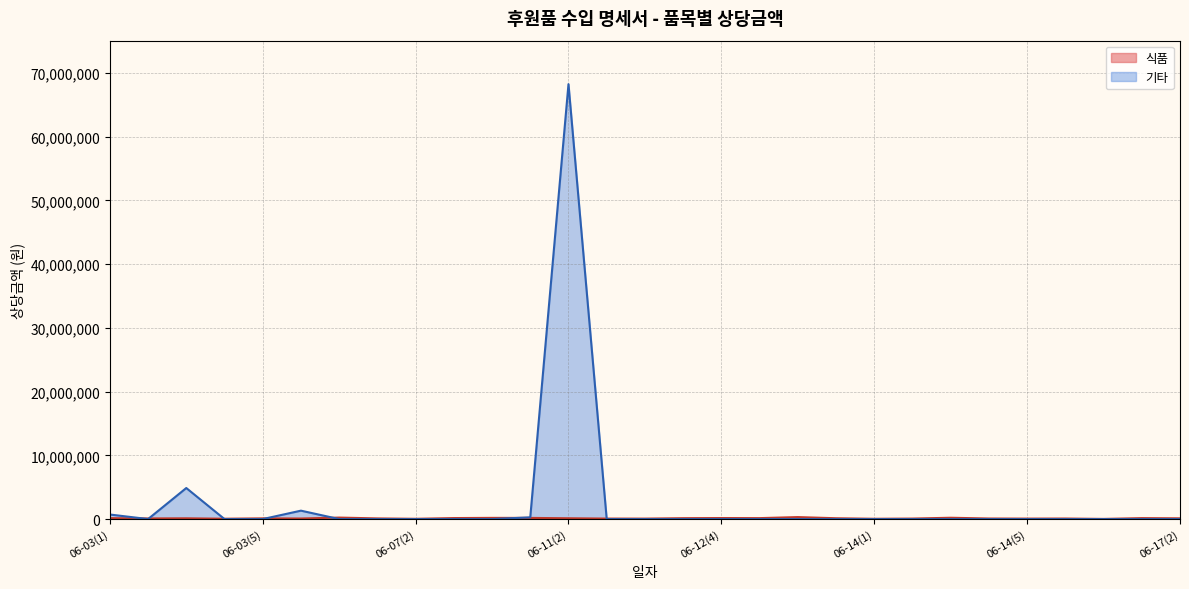

How many data points are less than 120000?

14